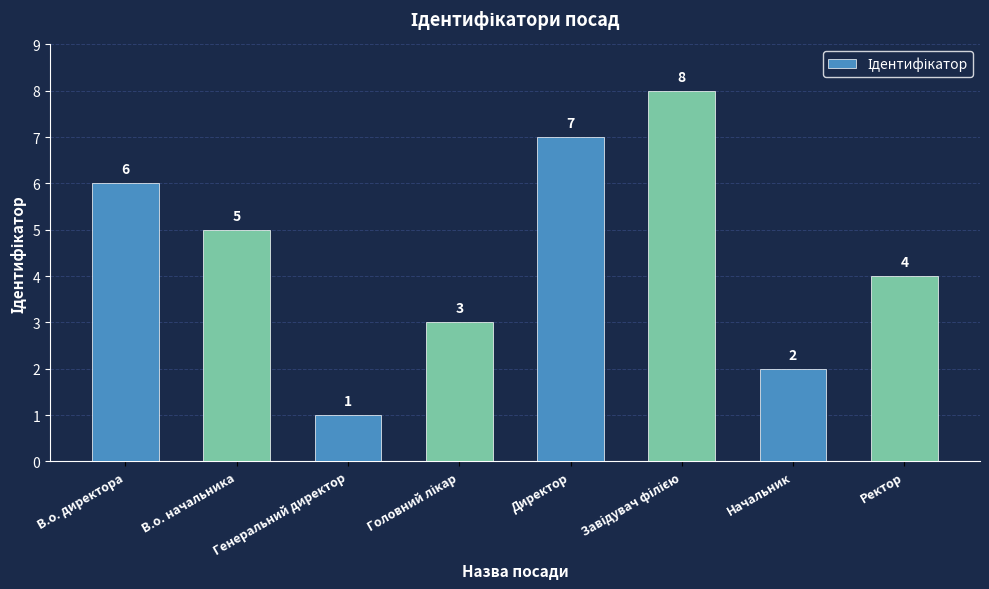

What is the sum of all values?

36